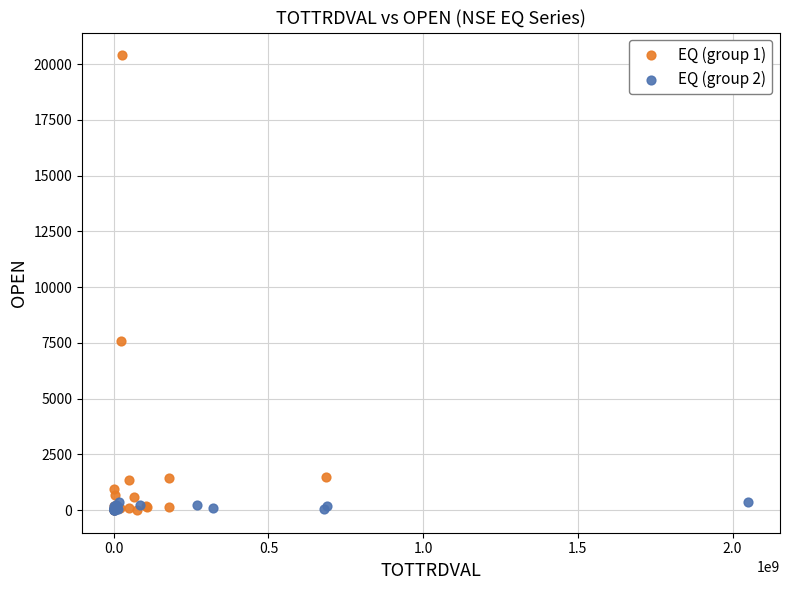

Which series contains the highest Y value?

EQ (group 1)